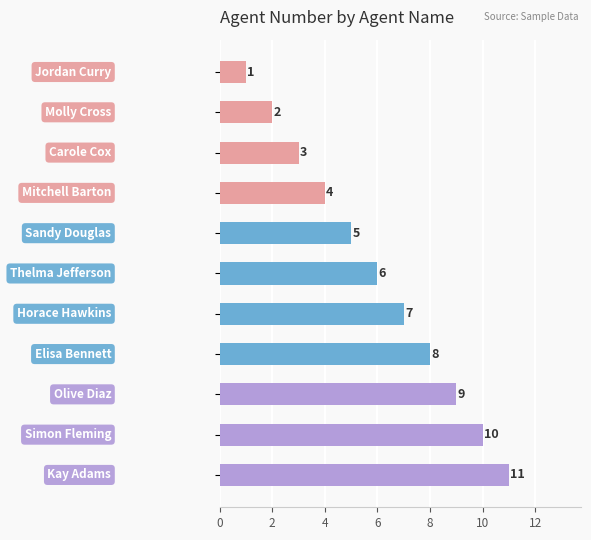

What is the difference between the second highest and minimum values?

9